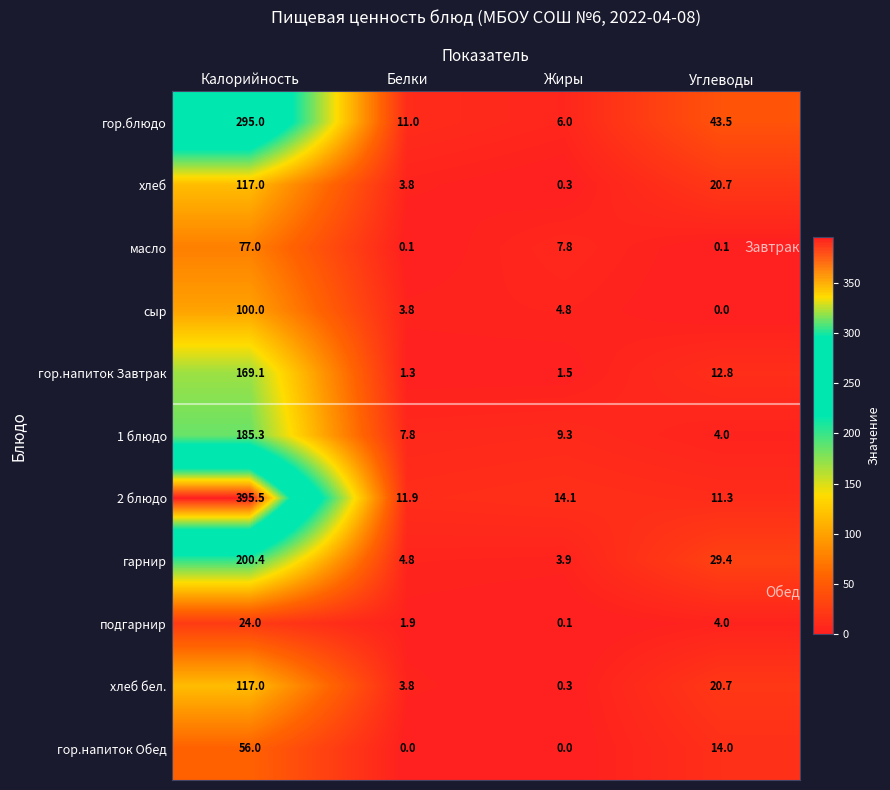

What is the maximum value shown in the chart?

395.5